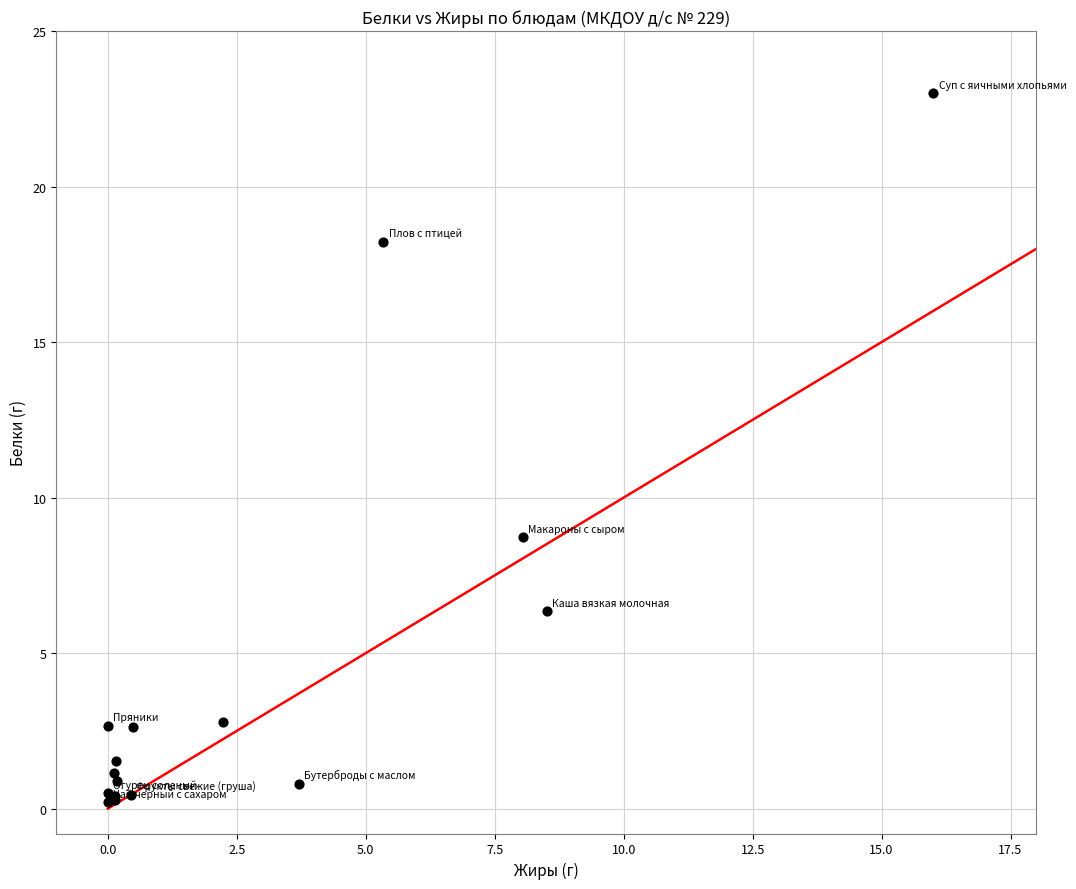

What Y value in the scatter plot is closest to 11?

8.7